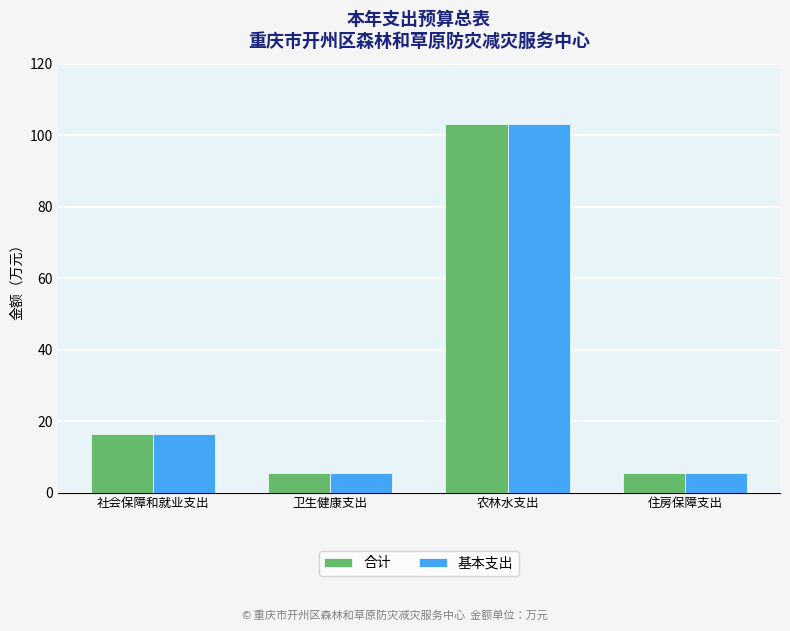

What is the average value of the 基本支出 series?

32.6